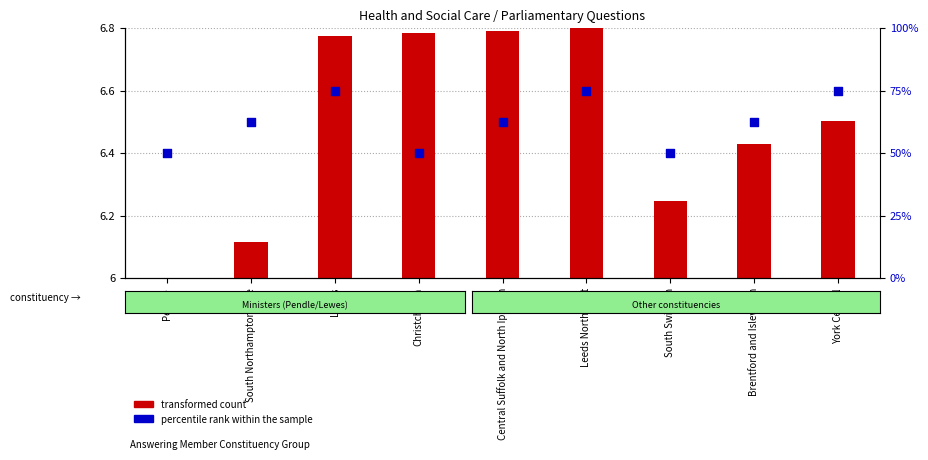

Which series contains the lowest Y value?

transformed count